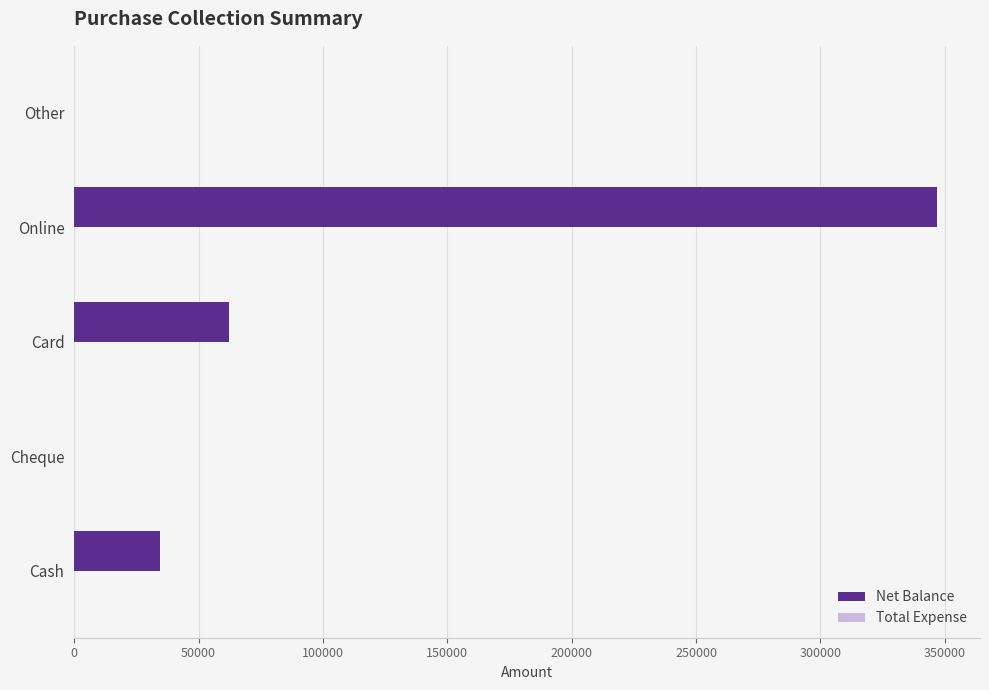

Which label corresponds to the largest value in the chart?

Online